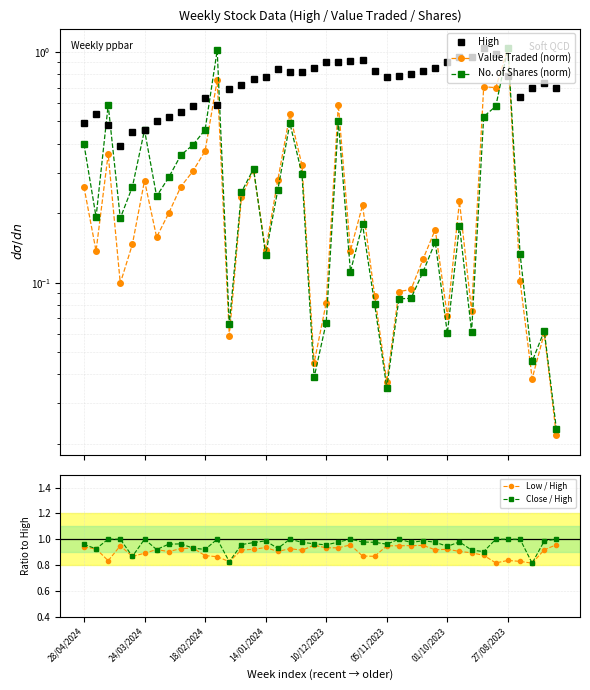

What is the difference between the maximum and minimum values in the Value Traded (norm) series?

1.0